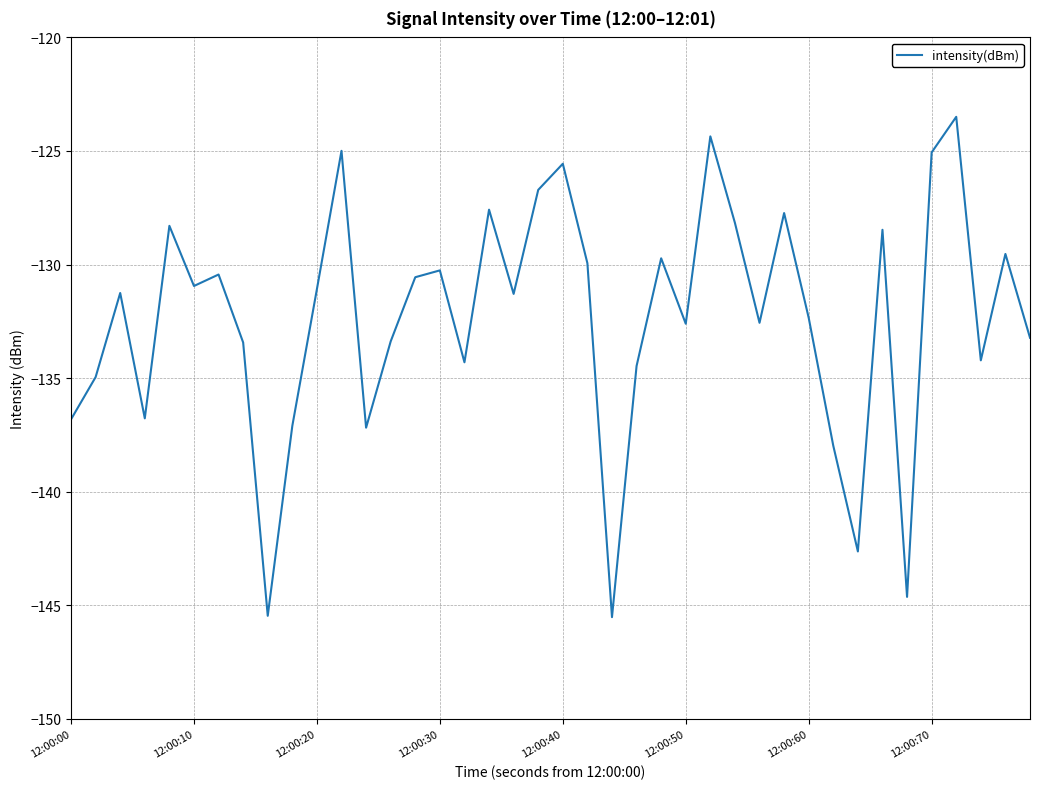

What is the difference between the maximum and minimum values?

22.0